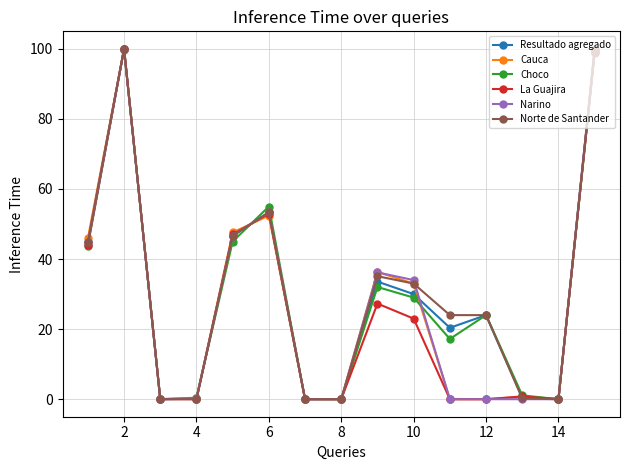

What is the value of the Narino point at the 15th from the left?

100.0